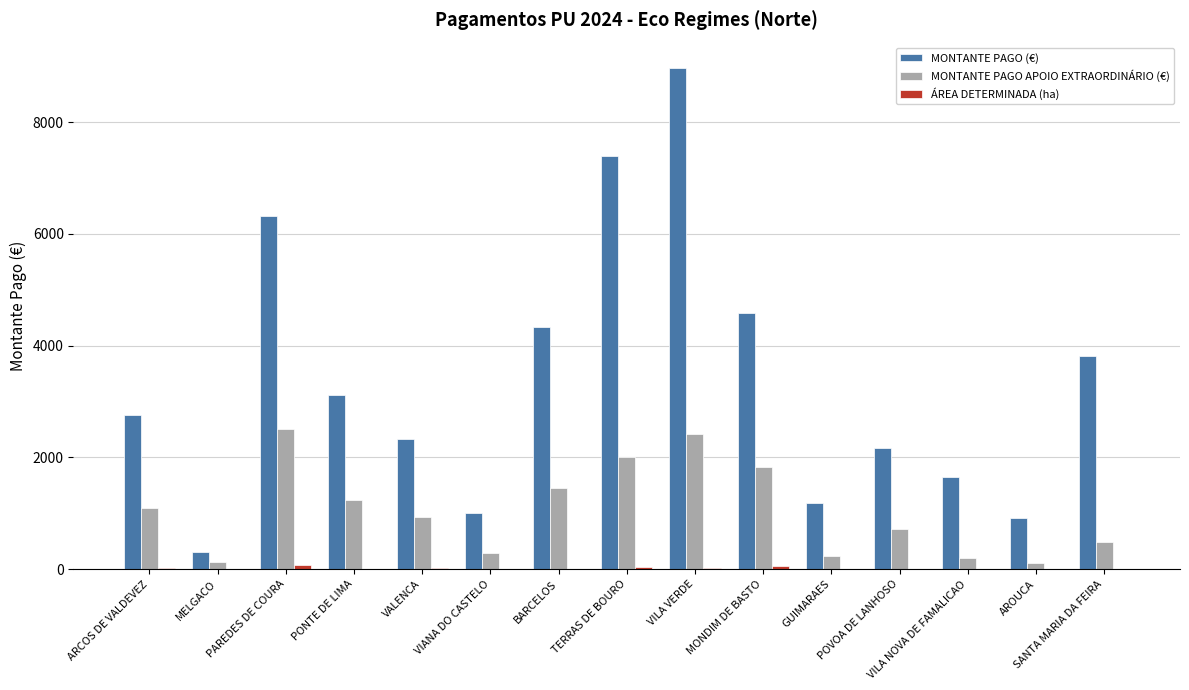

True or false: MONTANTE PAGO APOIO EXTRAORDINÁRIO (€) has a value of 1099.3 at ARCOS DE VALDEVEZ.

True